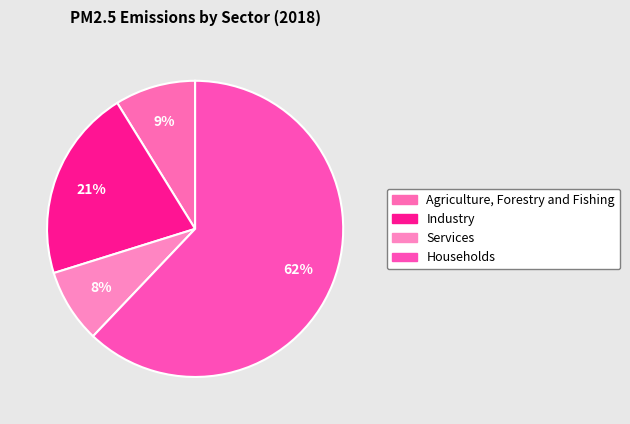

How many slices are in this pie chart?

4